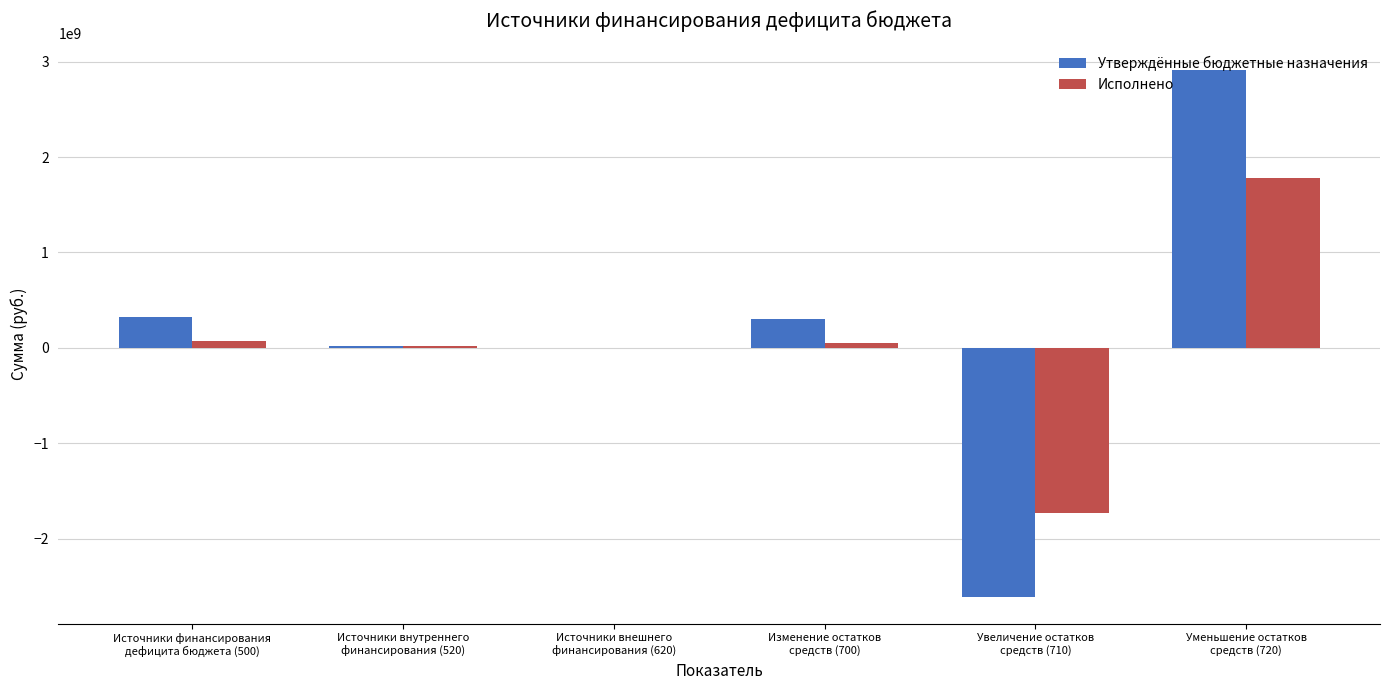

What is the maximum value for Утверждённые бюджетные назначения?

2914407000.0